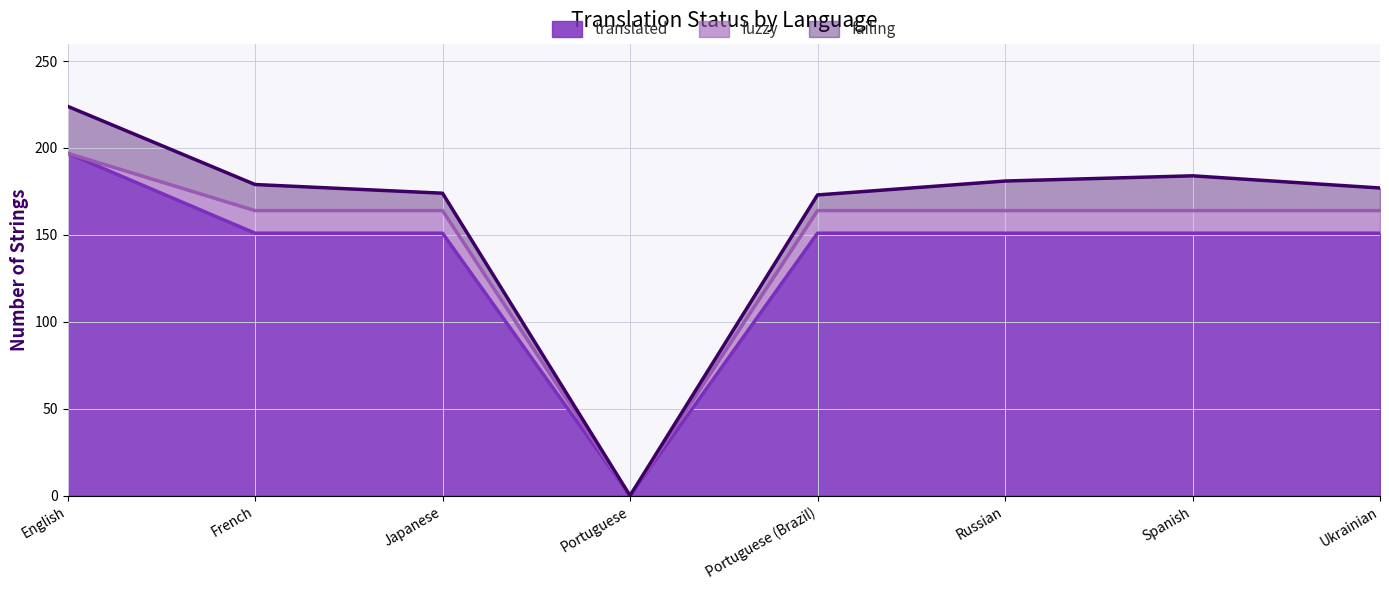

Which category has the highest value in the fuzzy series?

French